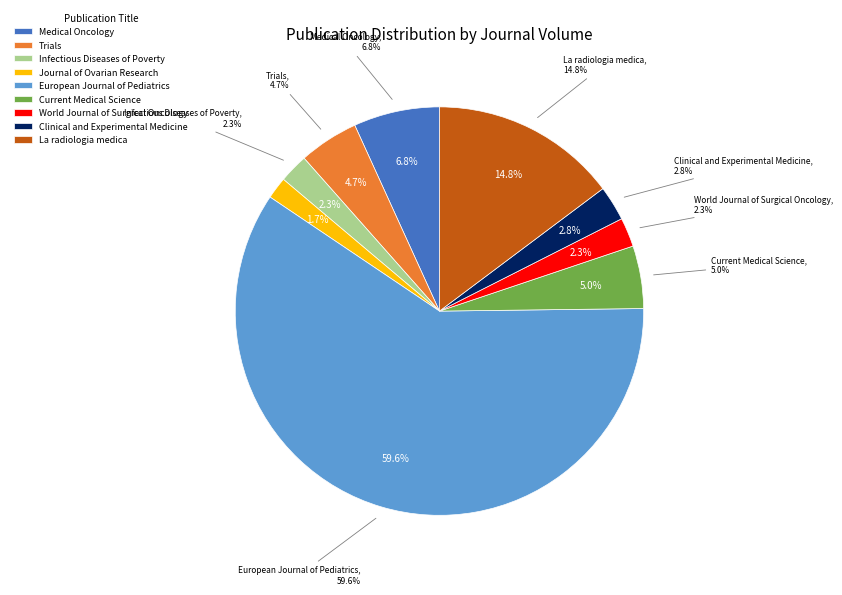

Which category accounts for the majority?

European Journal of Pediatrics